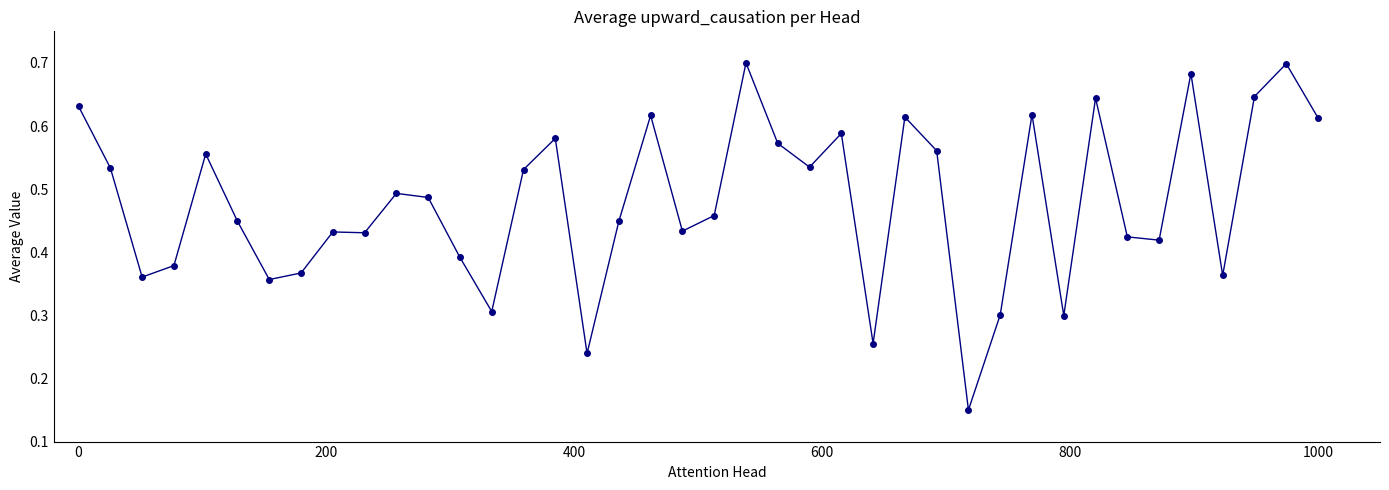

What is the sum of all values?

19.2